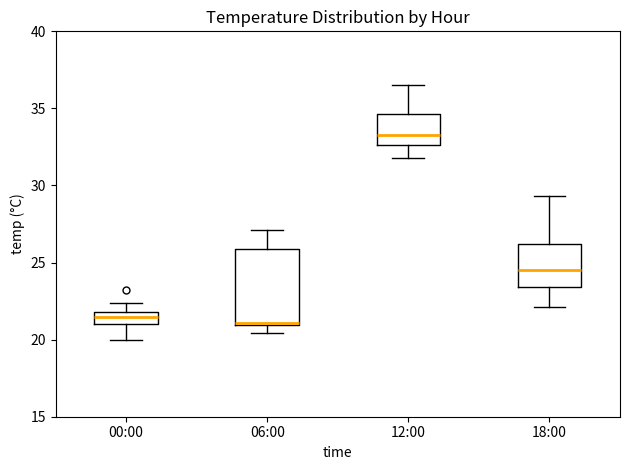

Which box is the tallest, from its lower edge to its upper edge?

06:00